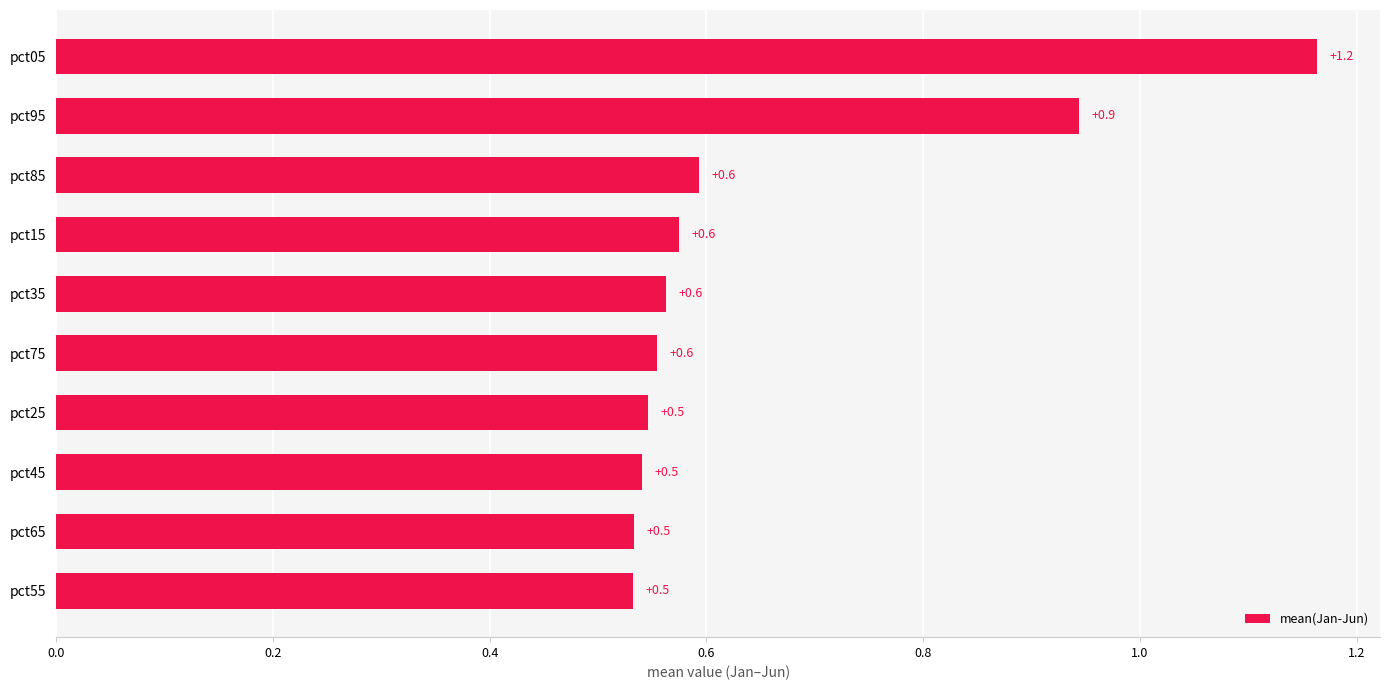

Which has a higher value, pct65 or pct35?

pct35